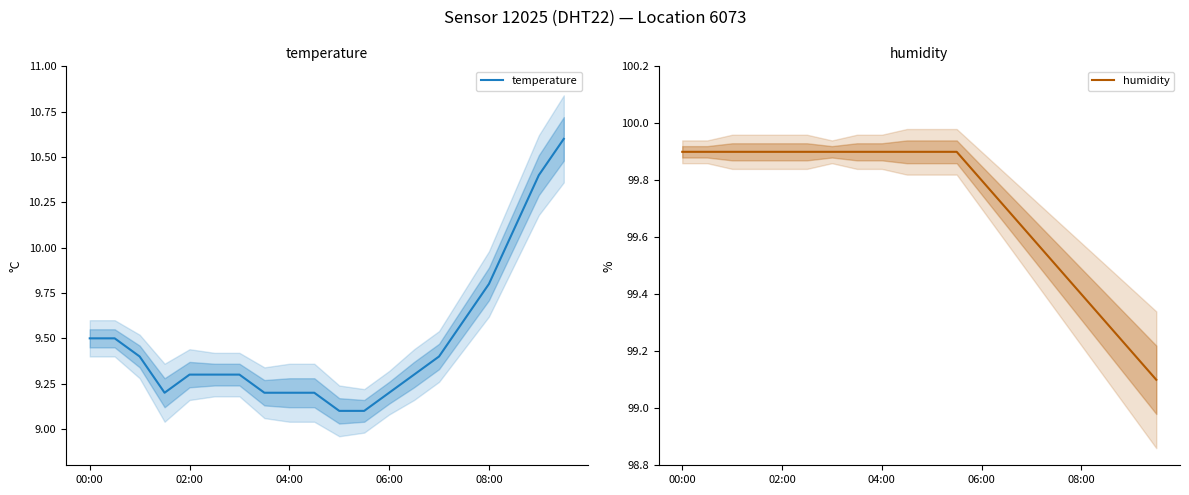

The temperature series shows 9.5 at 00:00. True or false?

True